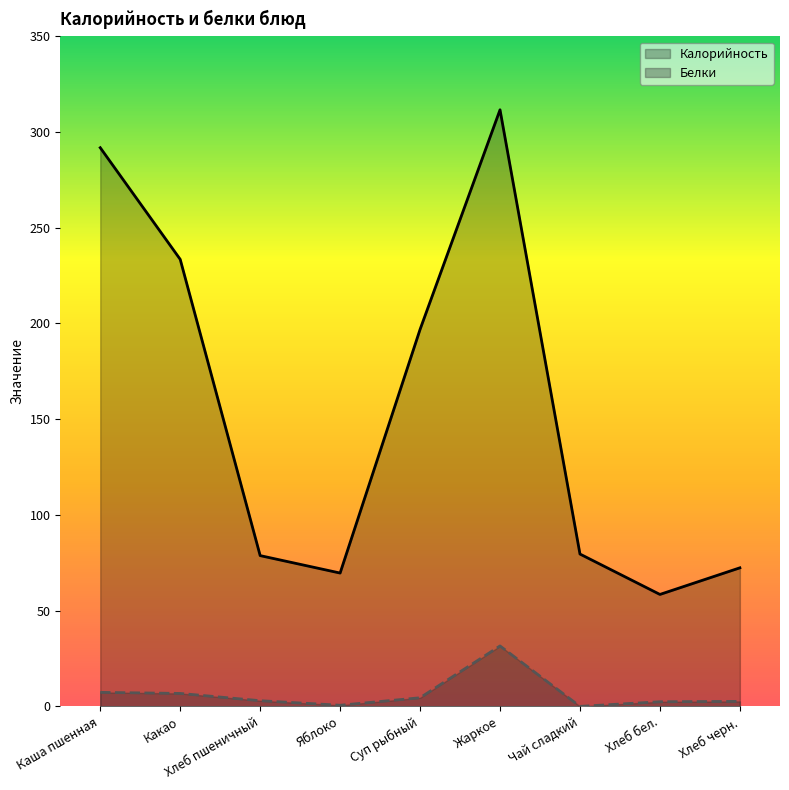

True or false: Белки and Калорийность intersect in this chart.

False